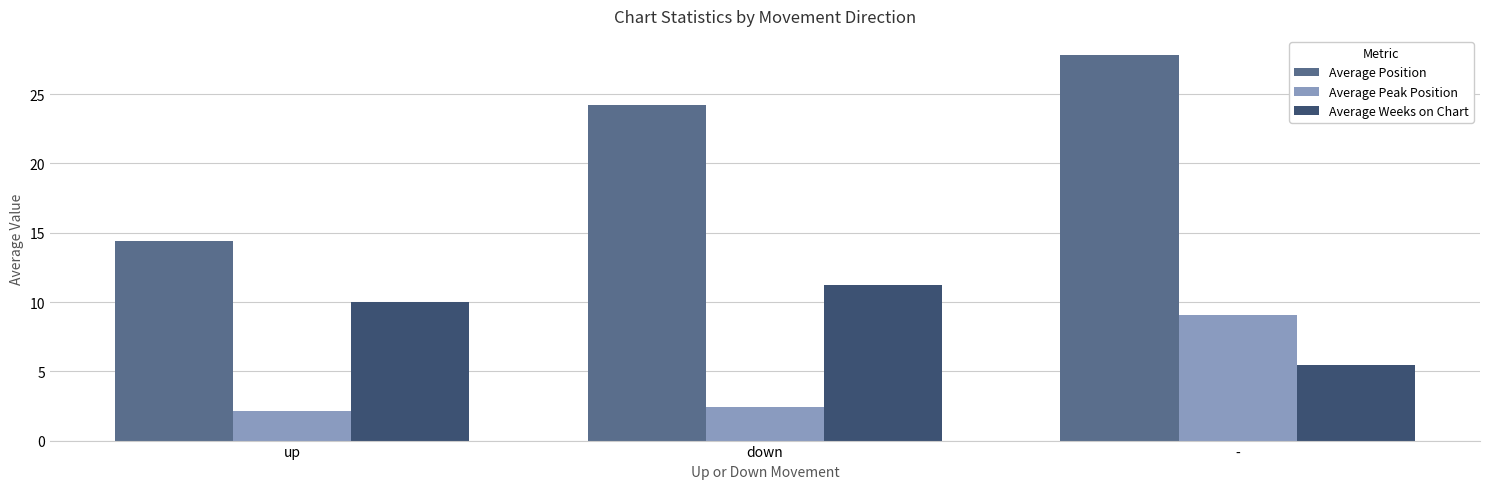

Which series has the largest total across all categories?

Average Position